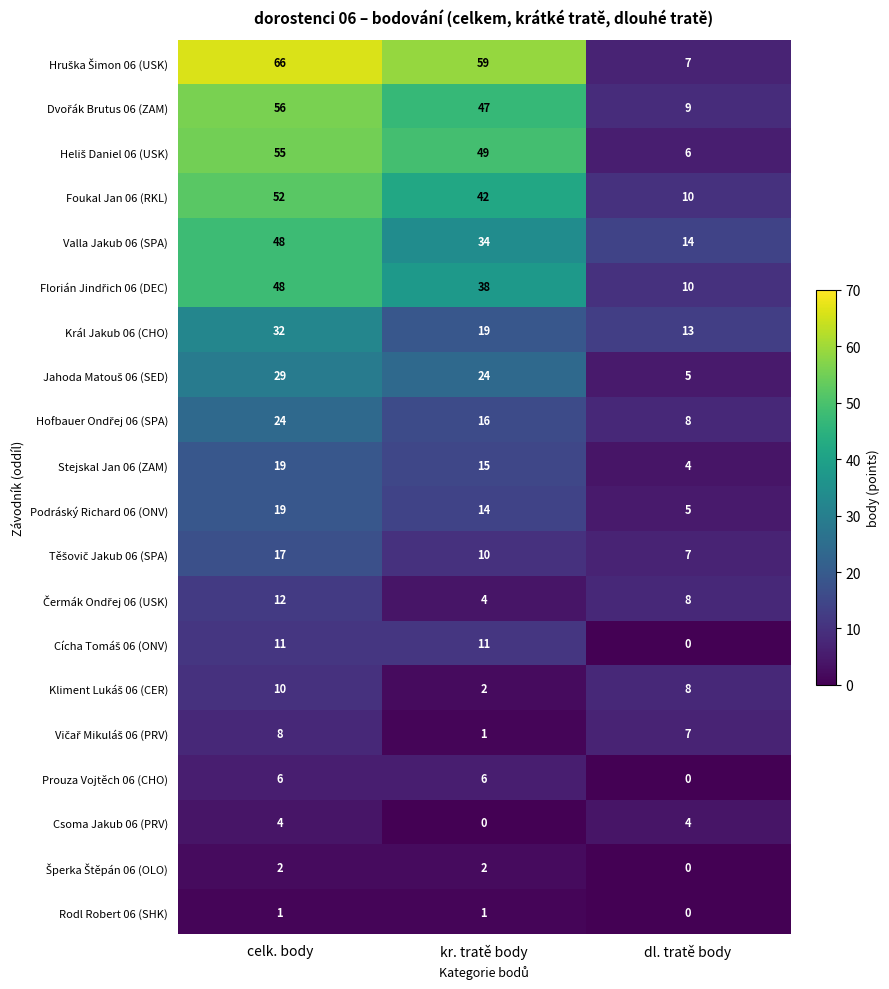

What is the difference between the highest and lowest values at celk. body?

65